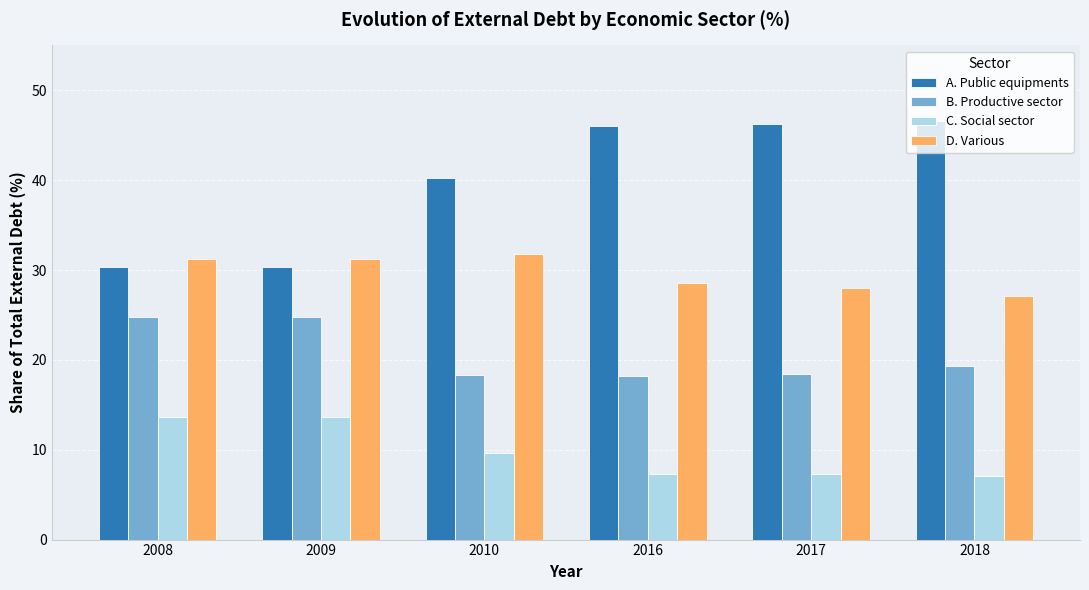

What is the spread (max minus min) of values at 2018?

39.6